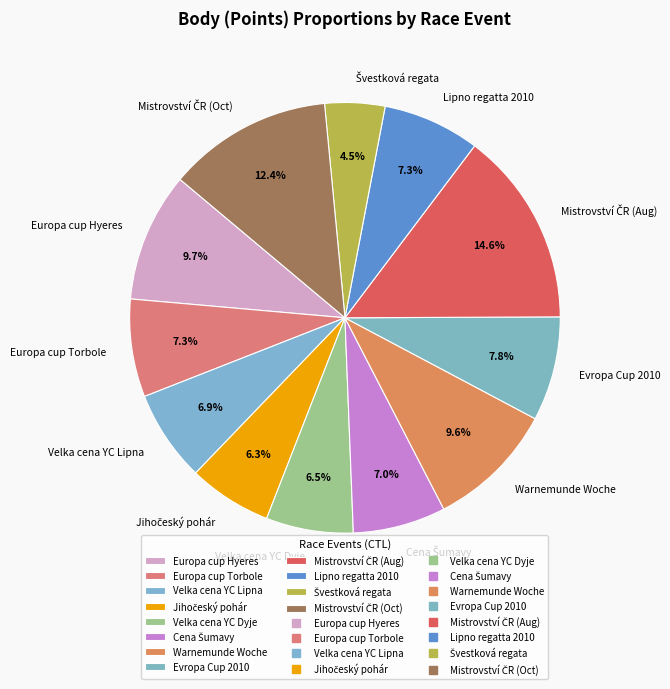

Does Evropa Cup 2010 account for over 50% of the chart?

No